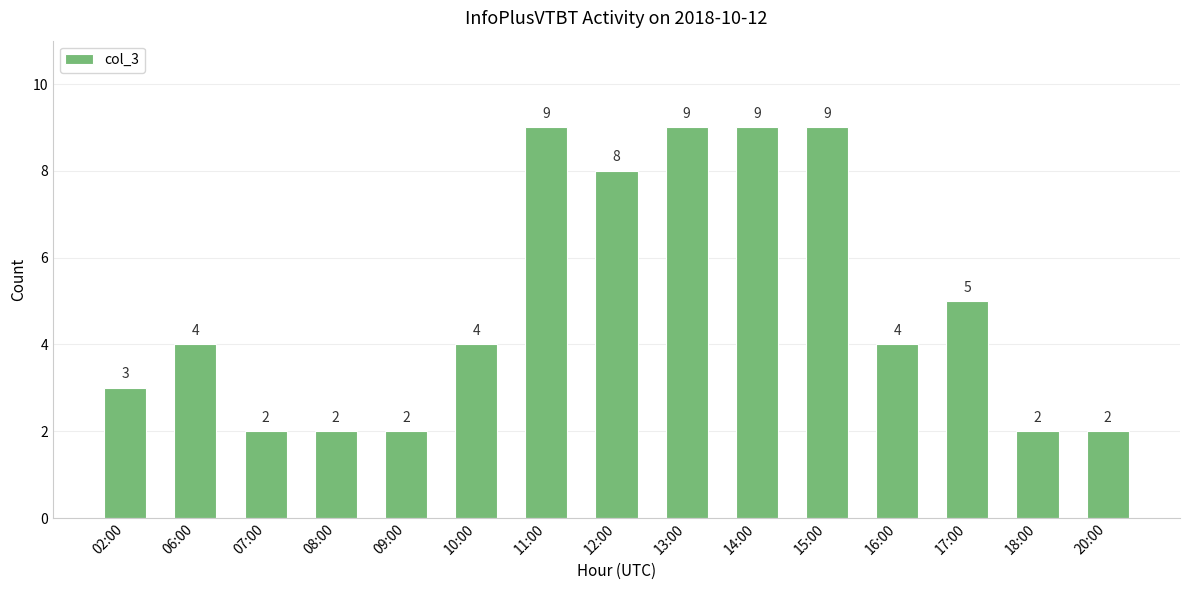

What is the maximum value shown in the chart?

9